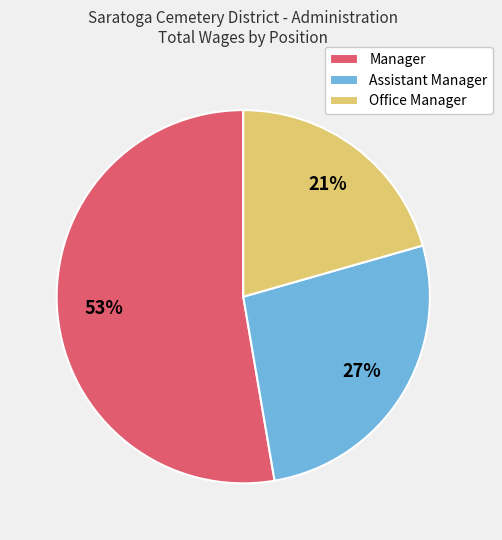

Which slice is the largest?

Manager